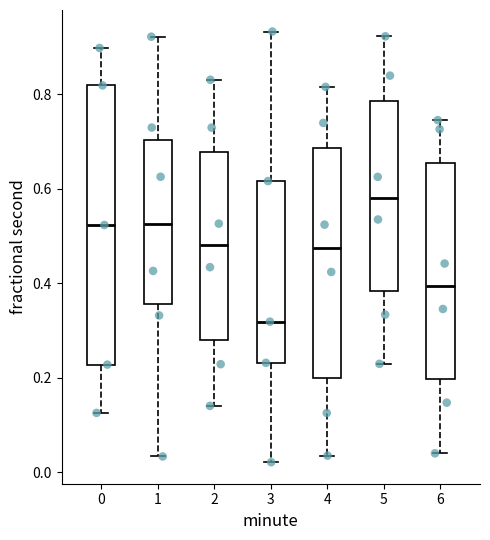

Reading left to right, transcribe this box plot: for each box, give where its median line is, the range the box spans, and where its two whiskers end, as read against the y-axis. The values are not printed on the chart, so give them approximately, as read against the axis.

0: median 0.52, box 0.22 to 0.82, whiskers 0.12 to 0.90
1: median 0.52, box 0.36 to 0.70, whiskers 0.04 to 0.92
2: median 0.48, box 0.28 to 0.68, whiskers 0.14 to 0.84
3: median 0.32, box 0.24 to 0.62, whiskers 0.02 to 0.94
4: median 0.48, box 0.20 to 0.68, whiskers 0.04 to 0.82
5: median 0.58, box 0.38 to 0.78, whiskers 0.22 to 0.92
6: median 0.40, box 0.20 to 0.66, whiskers 0.04 to 0.74